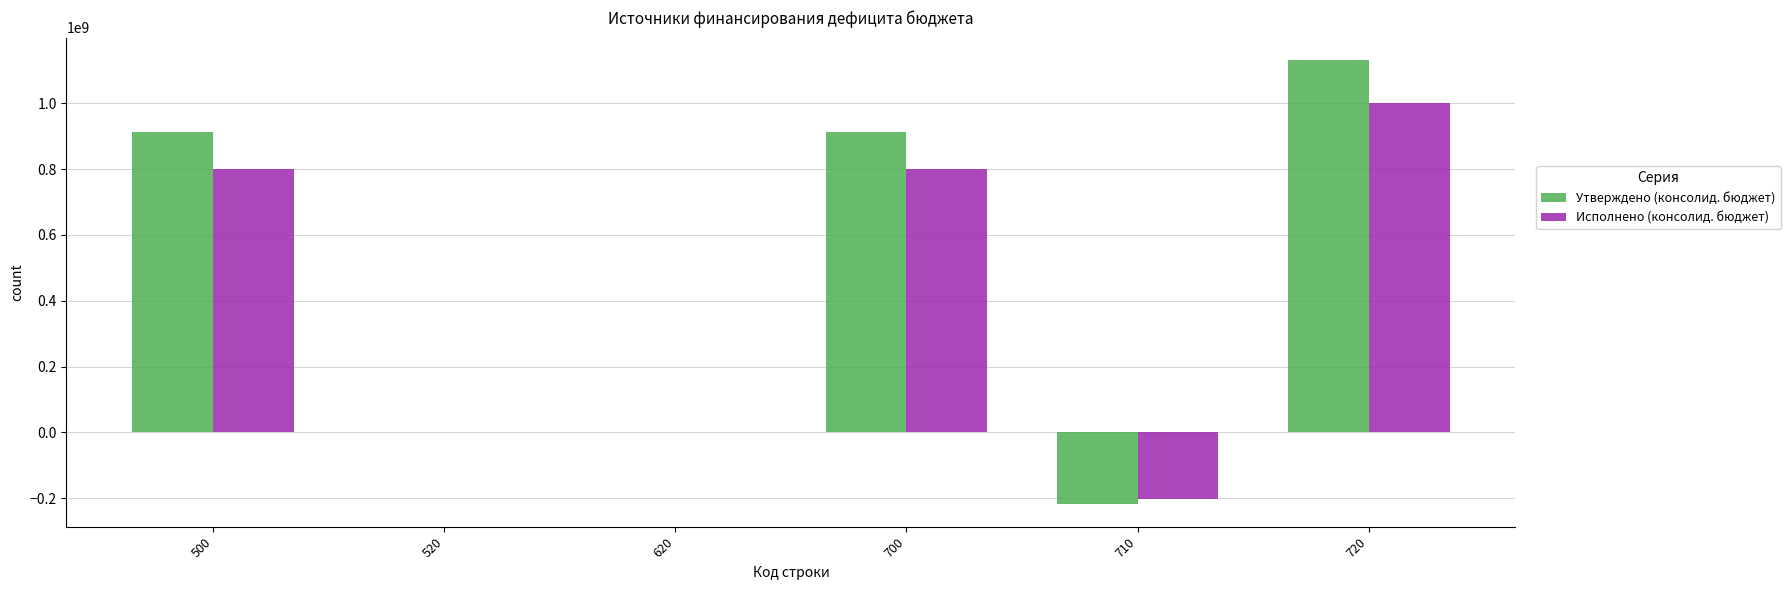

The value of Исполнено (консолид. бюджет) at 710 is -52751985.0. True or false?

False